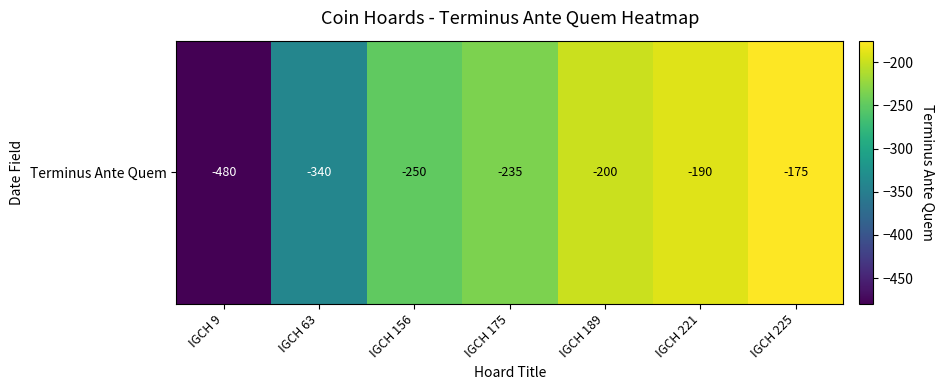

How many series are shown in this chart?

1